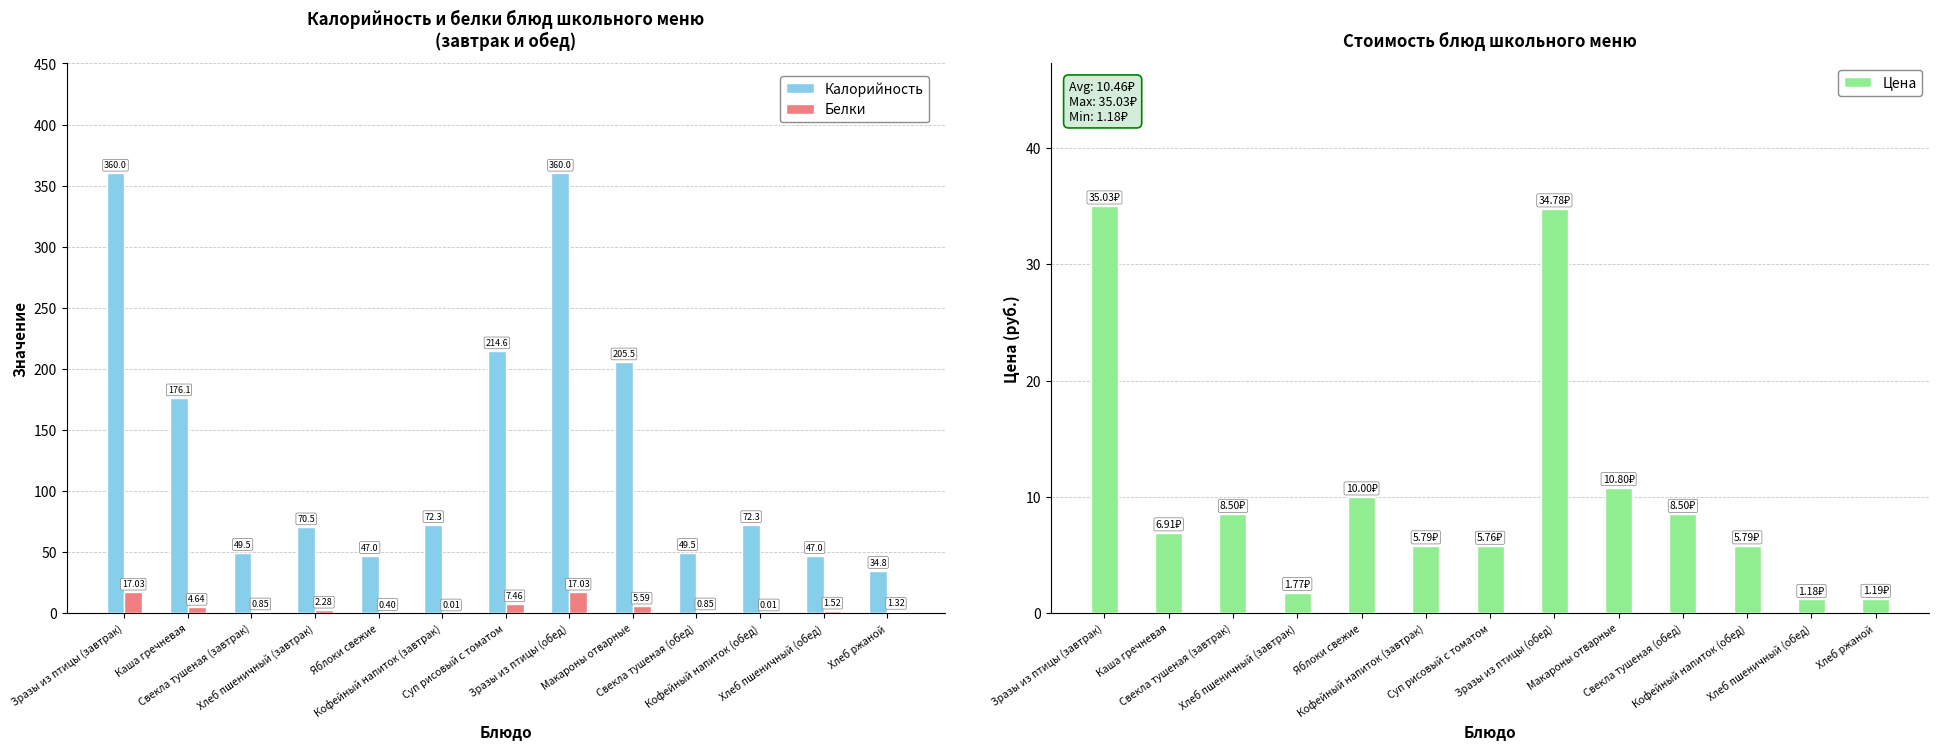

What is the difference between the maximum and minimum values in the Цена series?

33.9